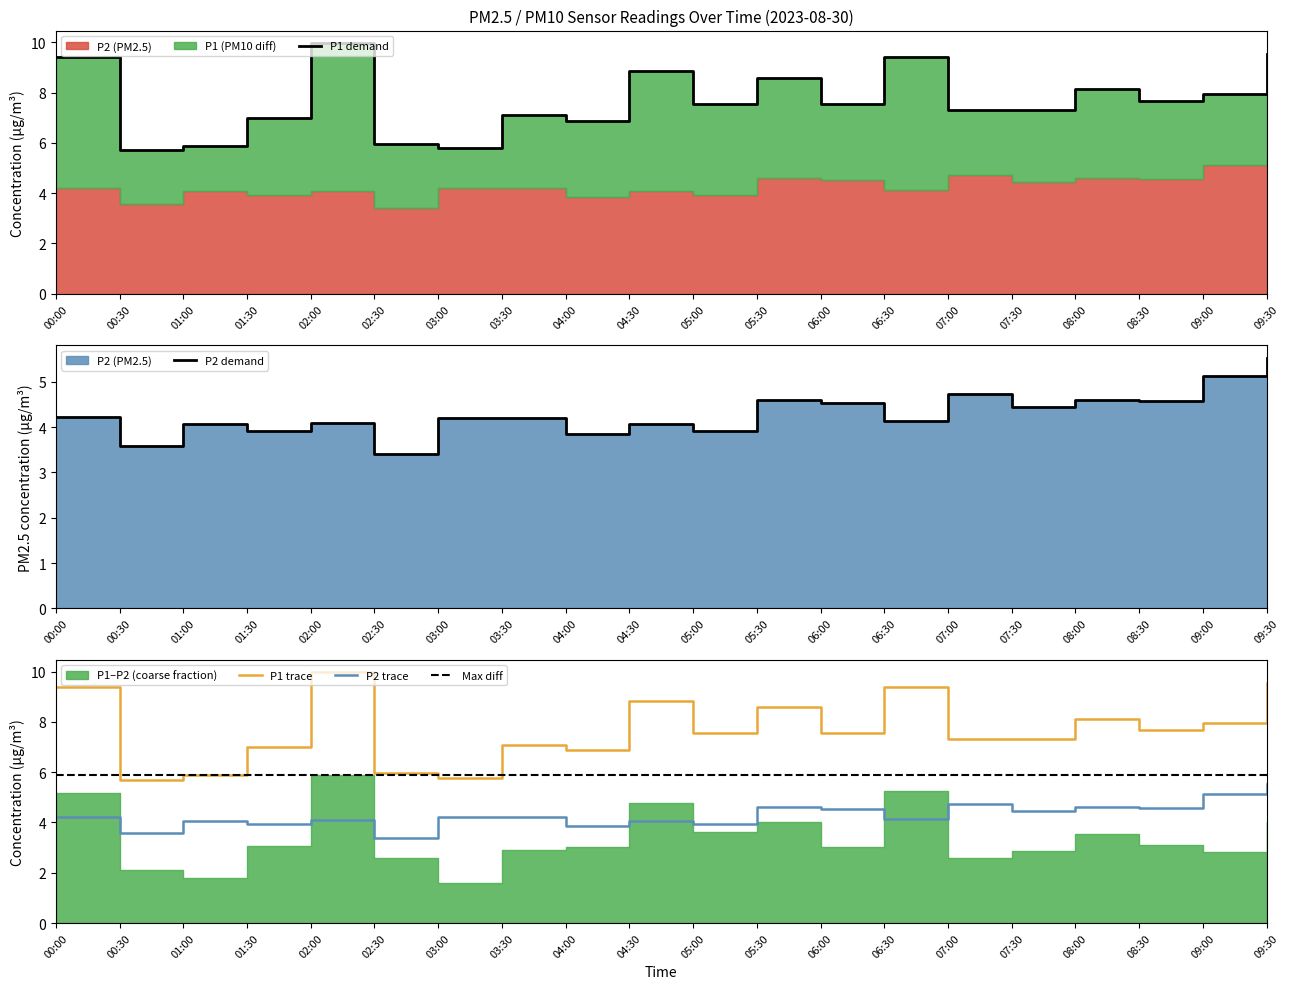

Where is the first local minimum for P1?

00:30